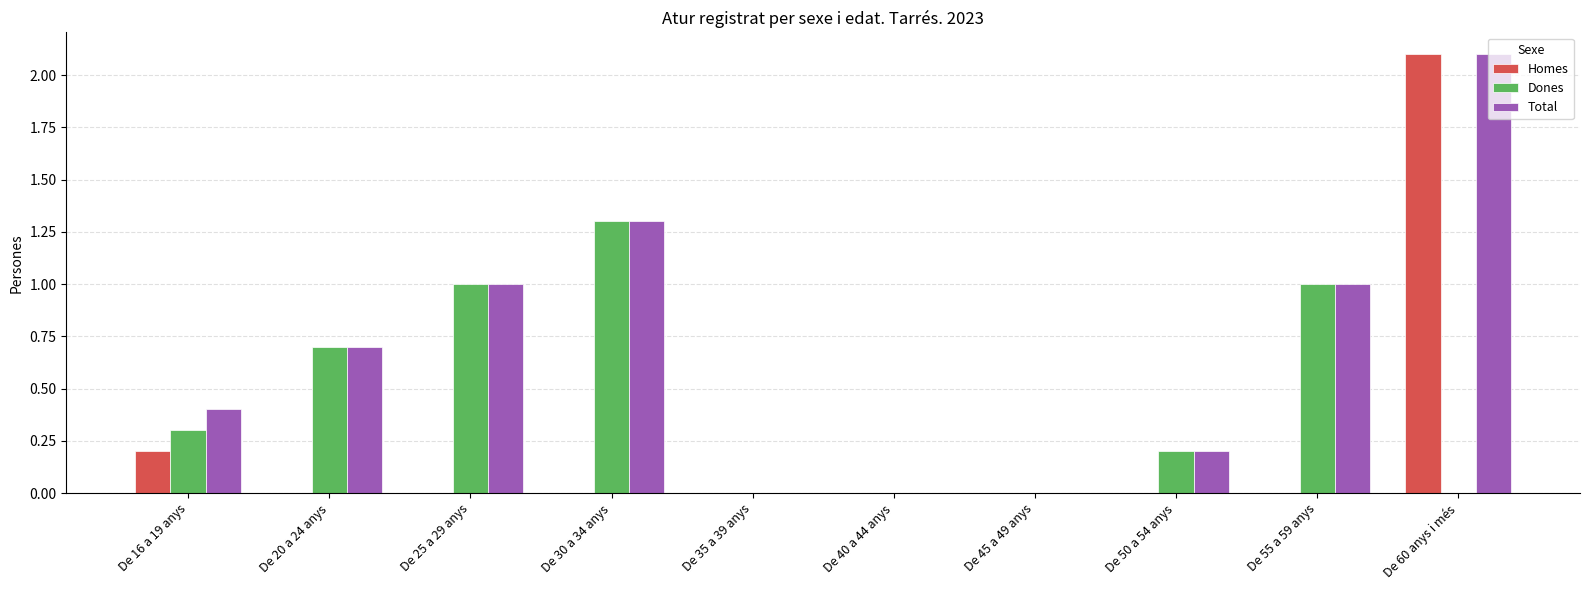

Does the chart contain stacked bars?

No